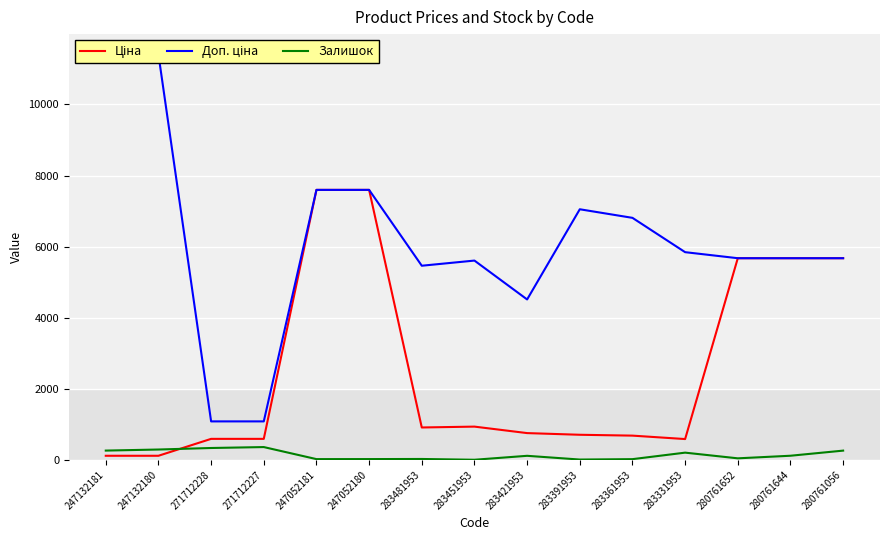

True or false: Ціна and Доп. ціна intersect in this chart.

False